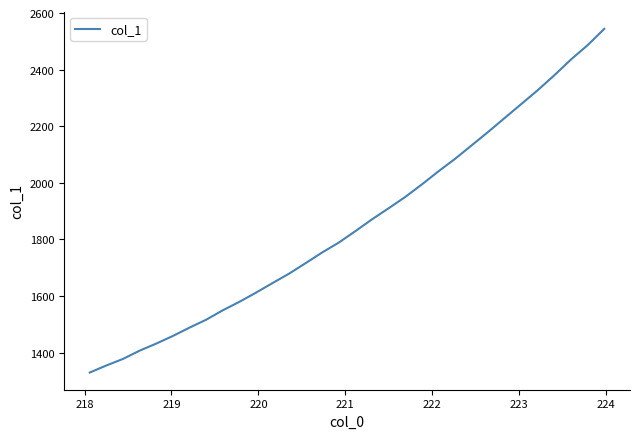

What is the maximum value shown in the chart?

2544.4